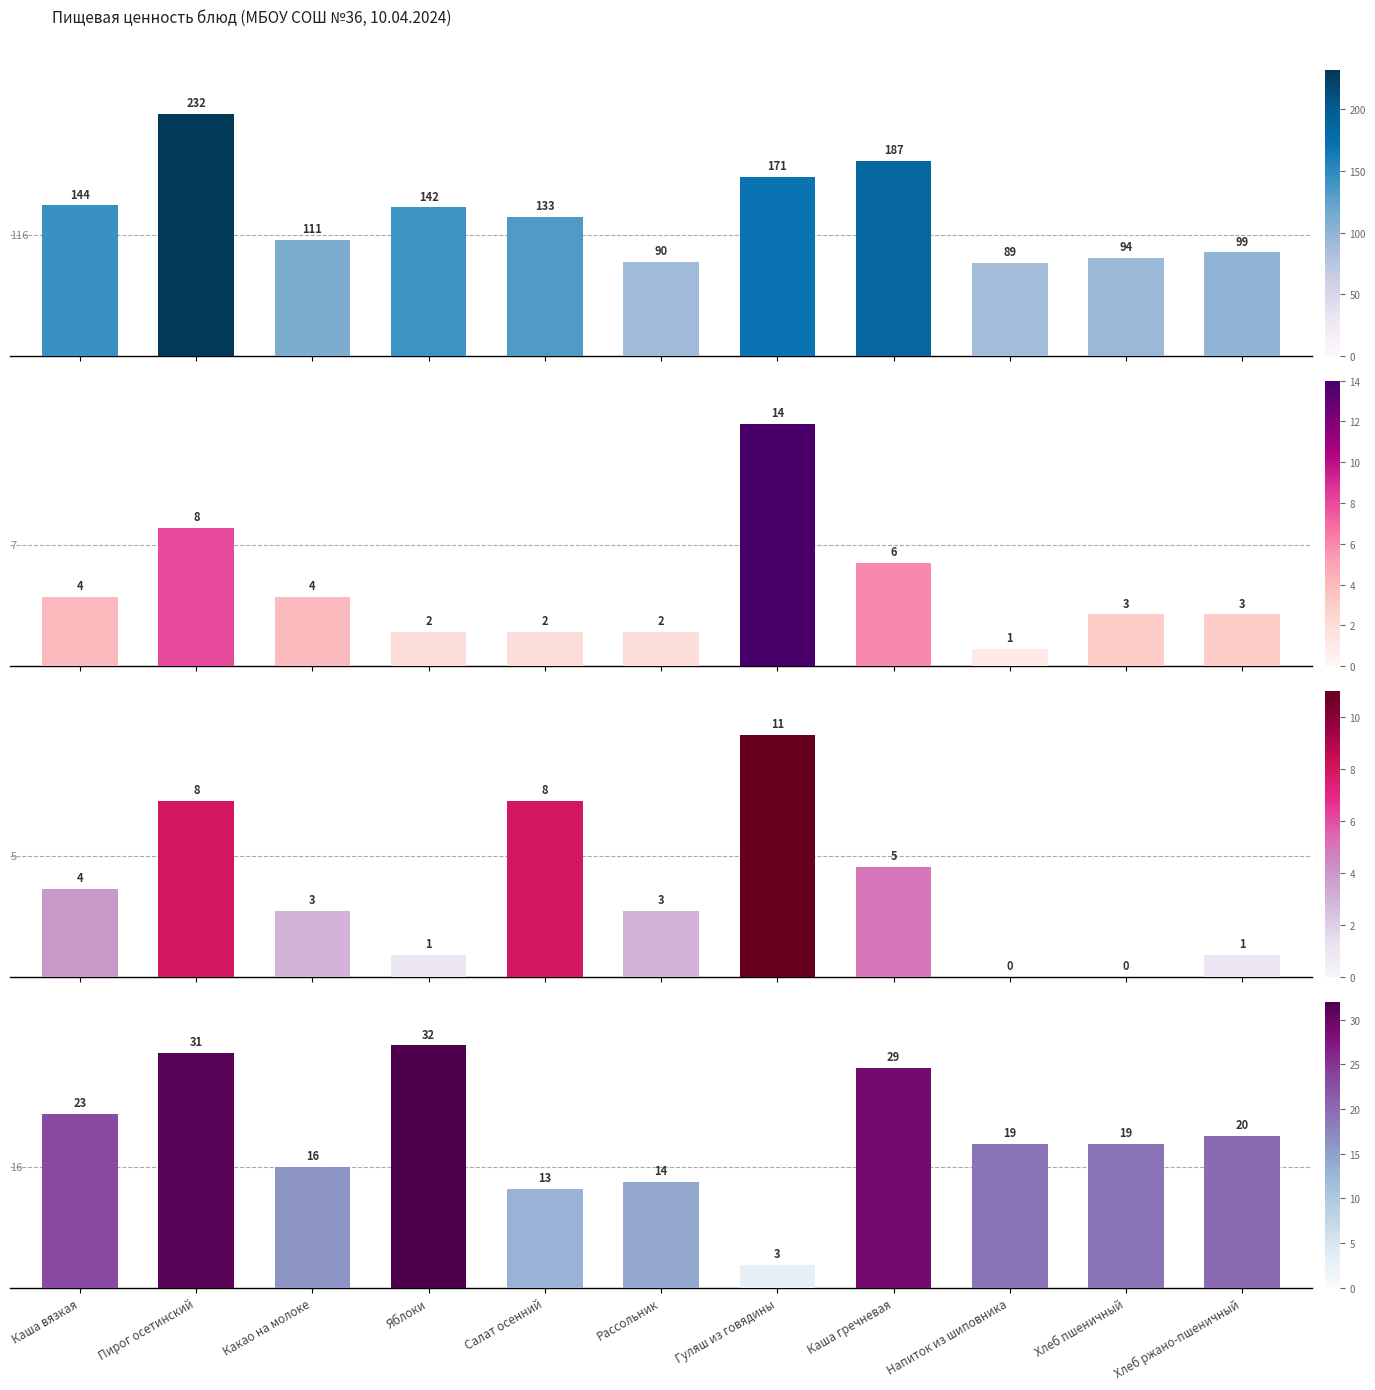

What position from the left is Каша вязкая?

1